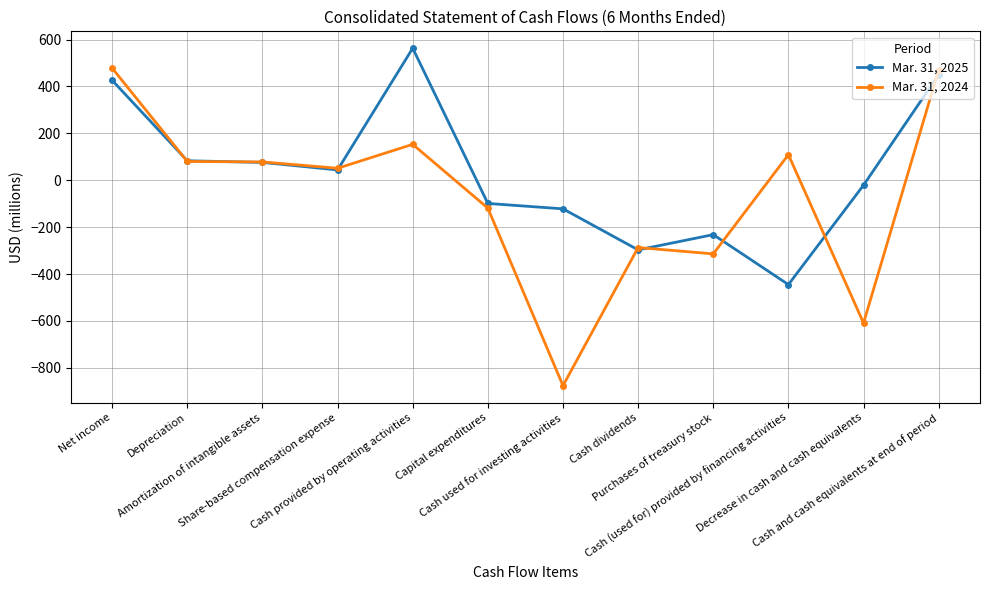

What is the average value of the Mar. 31, 2025 series?

36